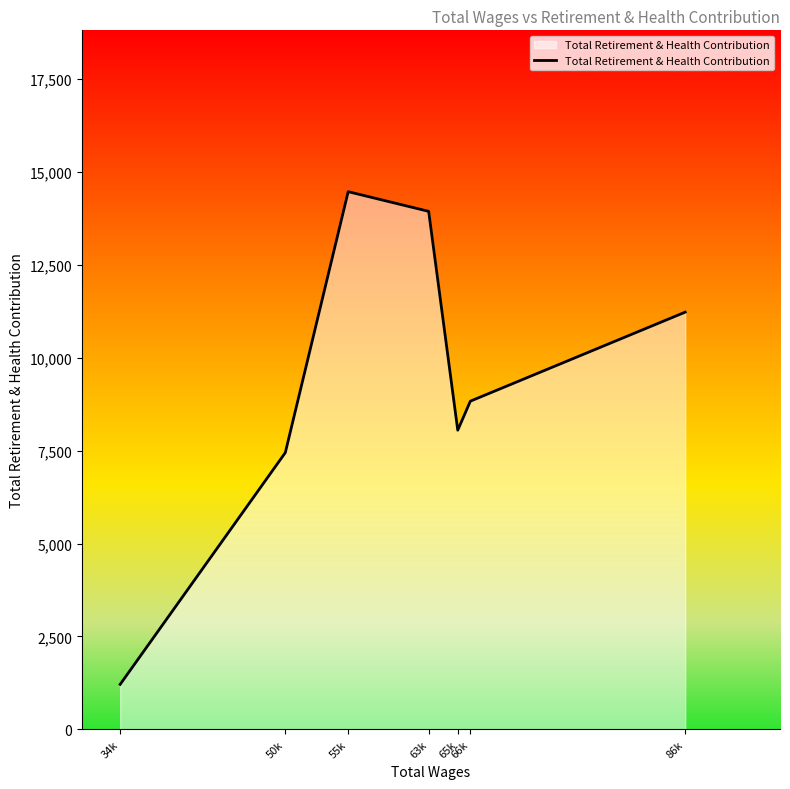

What is the sum of all values?

65143